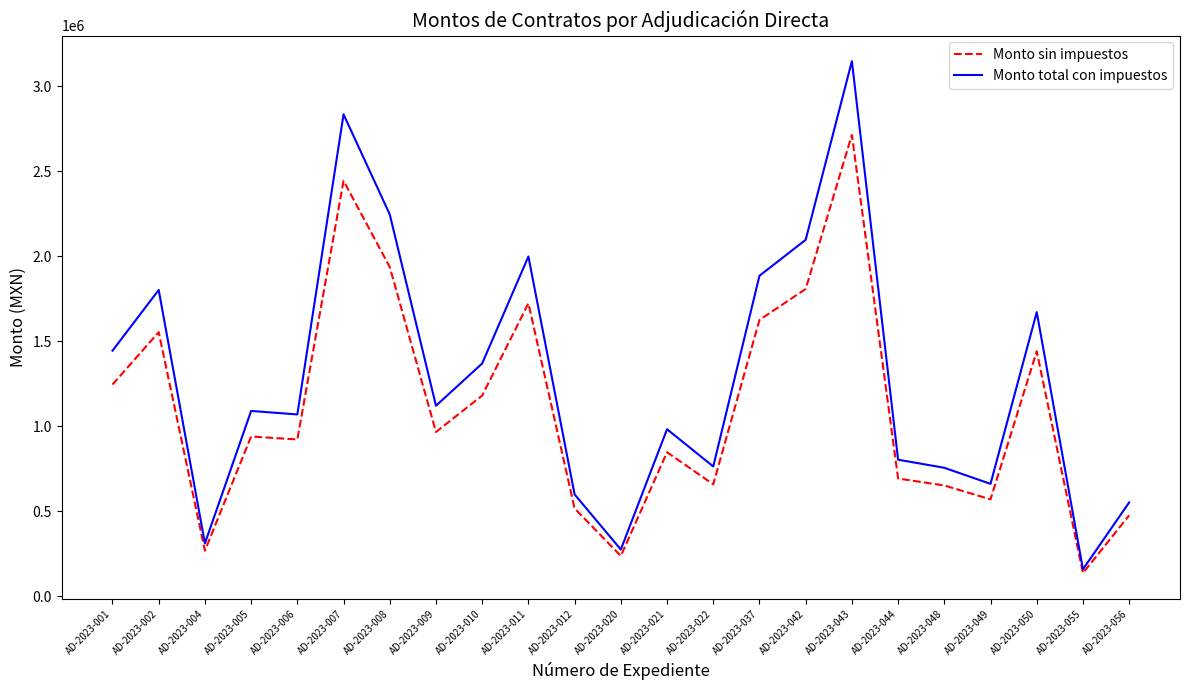

What is the difference between the highest and lowest values at AD-2023-044?

110759.2